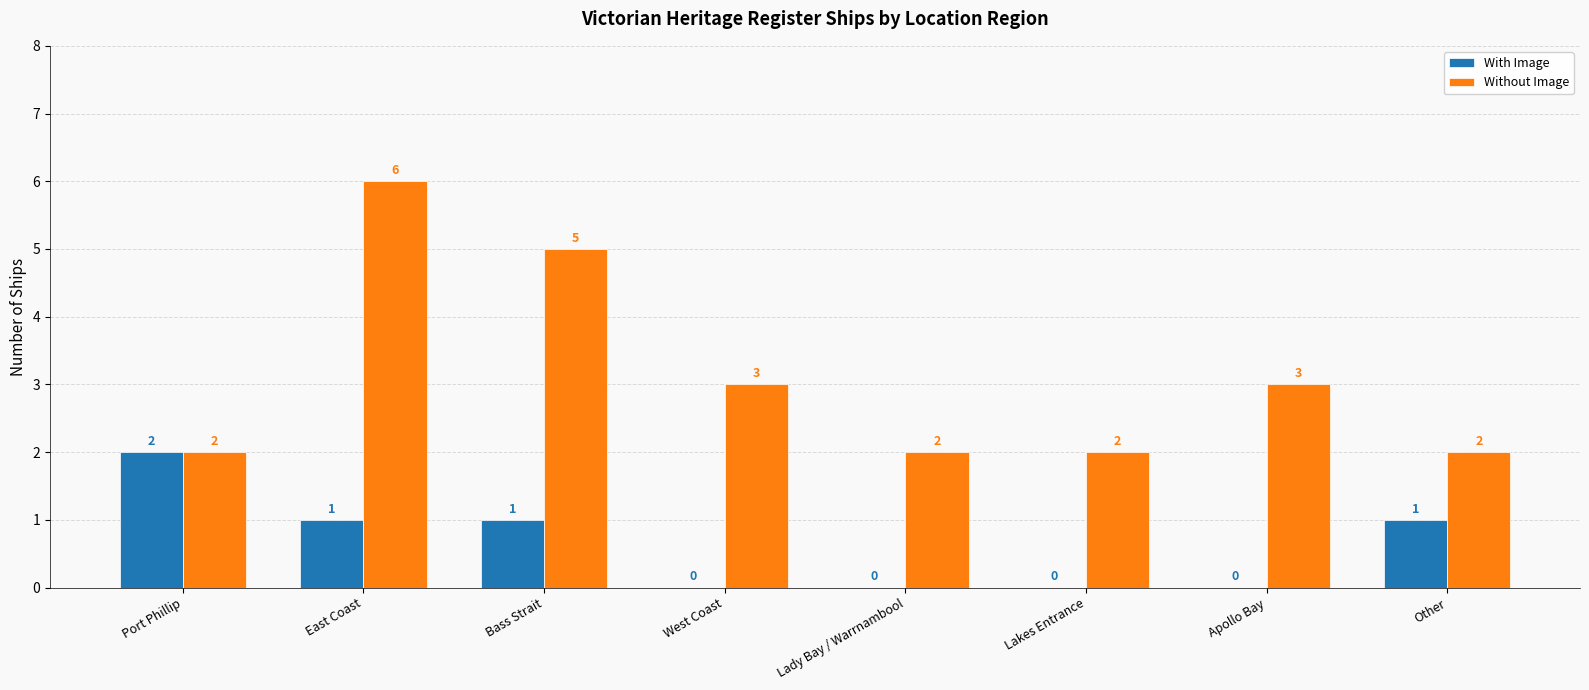

Does the chart contain stacked bars?

No